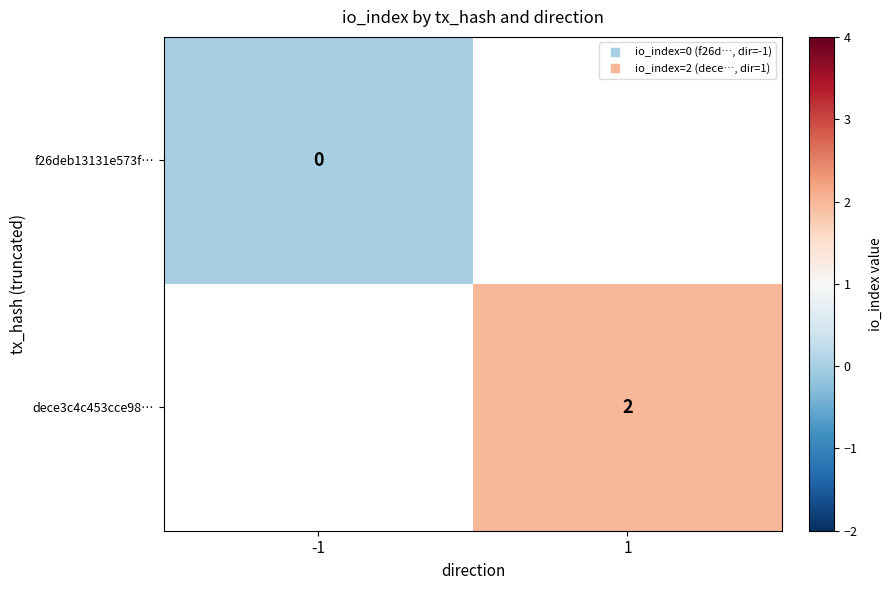

How many positive values does the dece3c4c453cce98… series have?

1